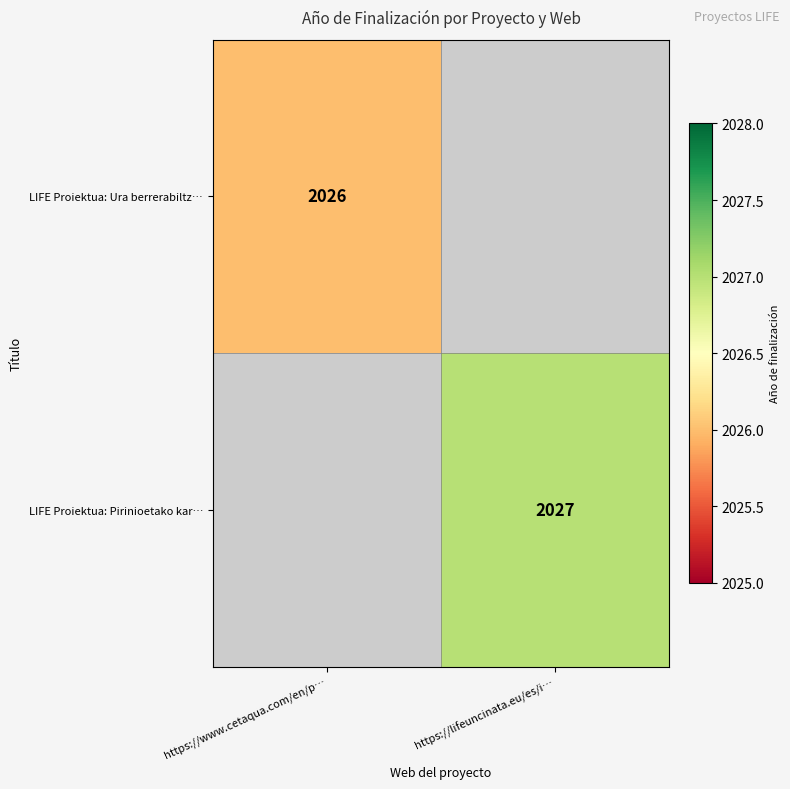

Is it true that LIFE Proiektua: Ura berrerabiltz… equals 493 at https://www.cetaqua.com/en/p…?

False